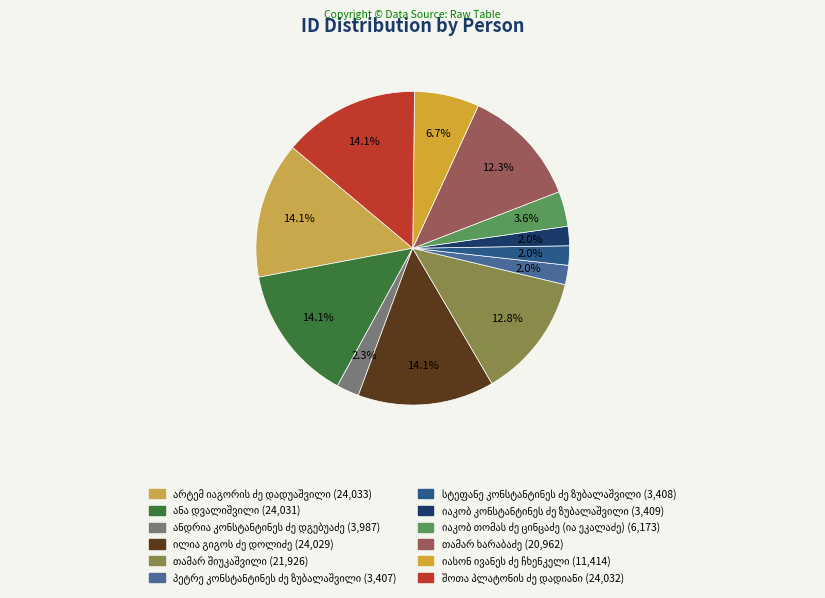

What portion of the pie excludes ილია გიგოს ძე დოლიძე?

85.9%